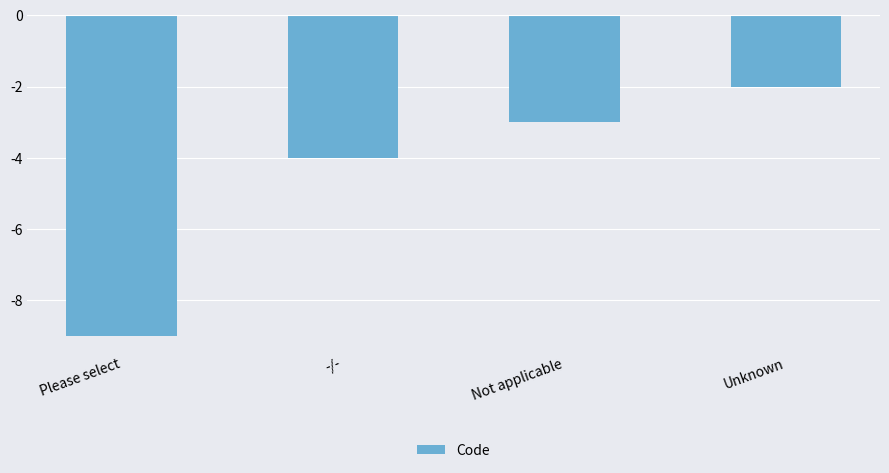

What is the change in value from Please select to Not applicable?

+6